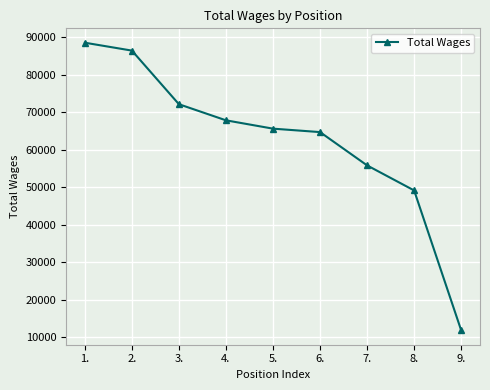

How many data points does each series have?

9